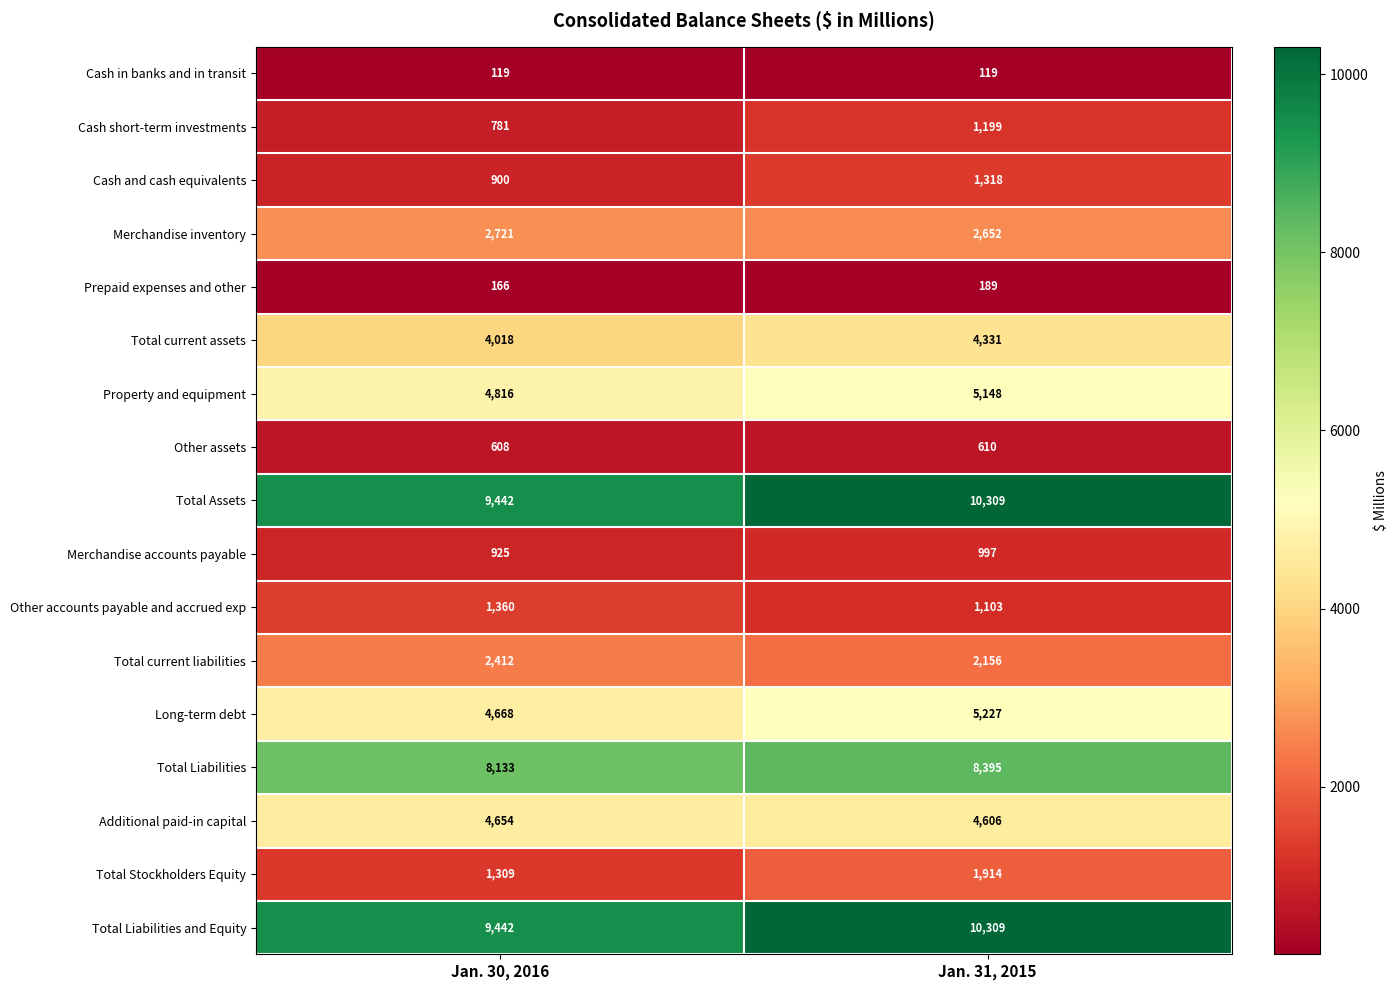

What is the difference between the maximum and minimum values in the Total current liabilities series?

256